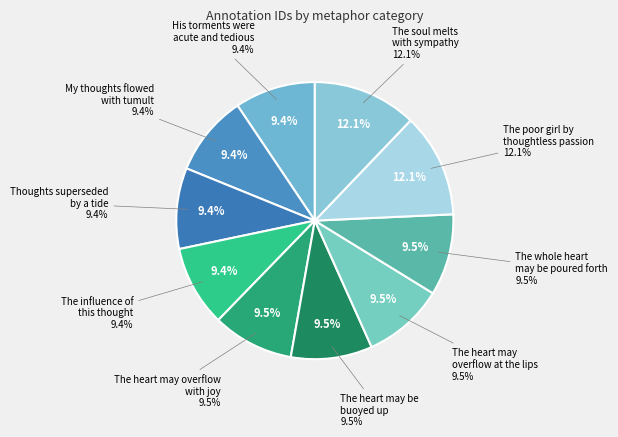

True or false: The whole heart
may be poured forth accounts for 10% of the total.

True